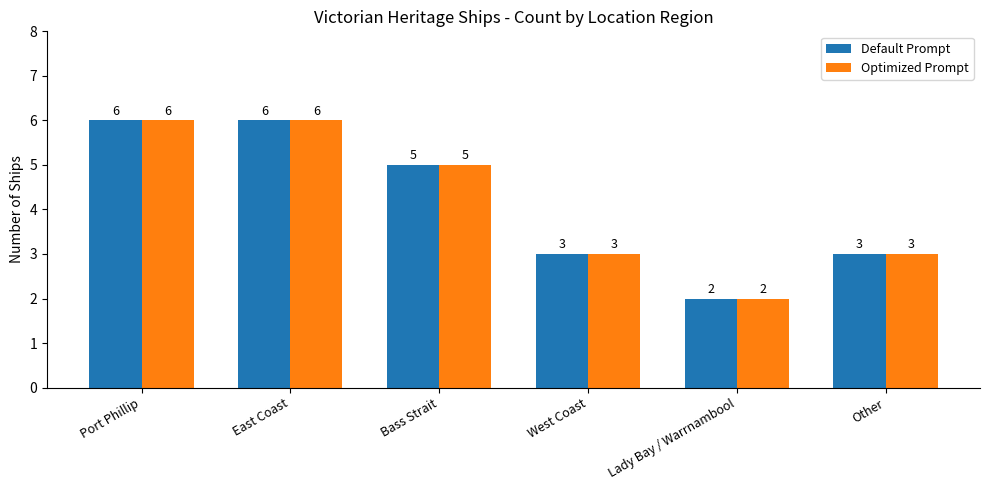

What is the minimum value shown in the chart?

2